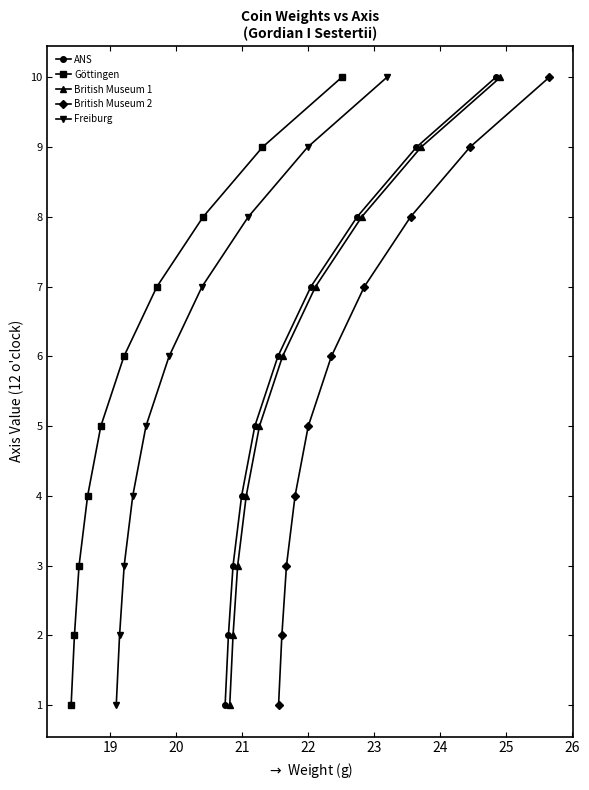

True or false: British Museum 2 and ANS intersect in this chart.

False